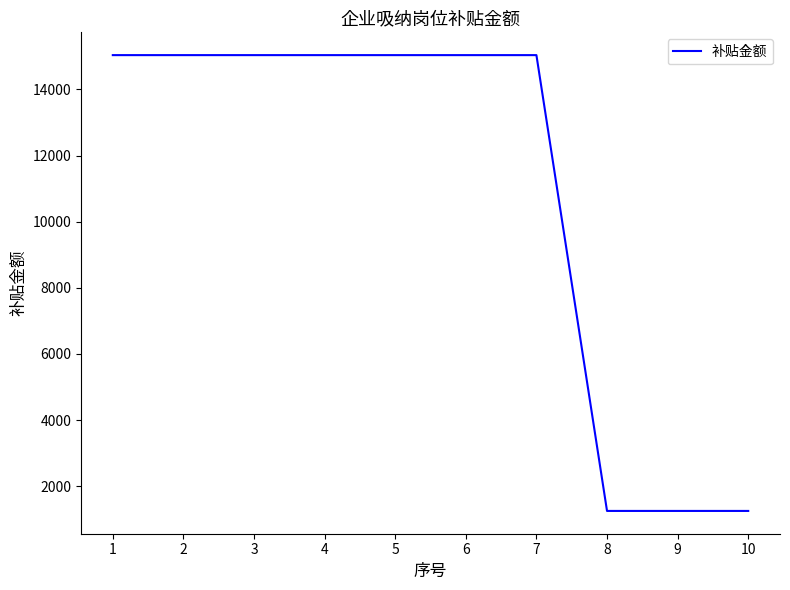

Read the value at 2, to the nearest 100.

15000